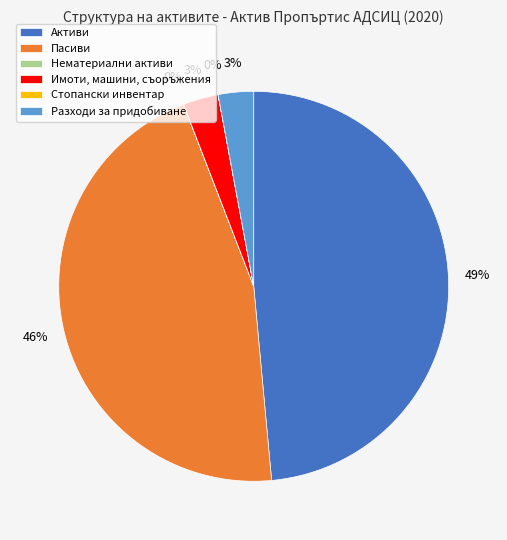

To the nearest percent, what portion does Имоти, машини, съоръжения represent?

3%